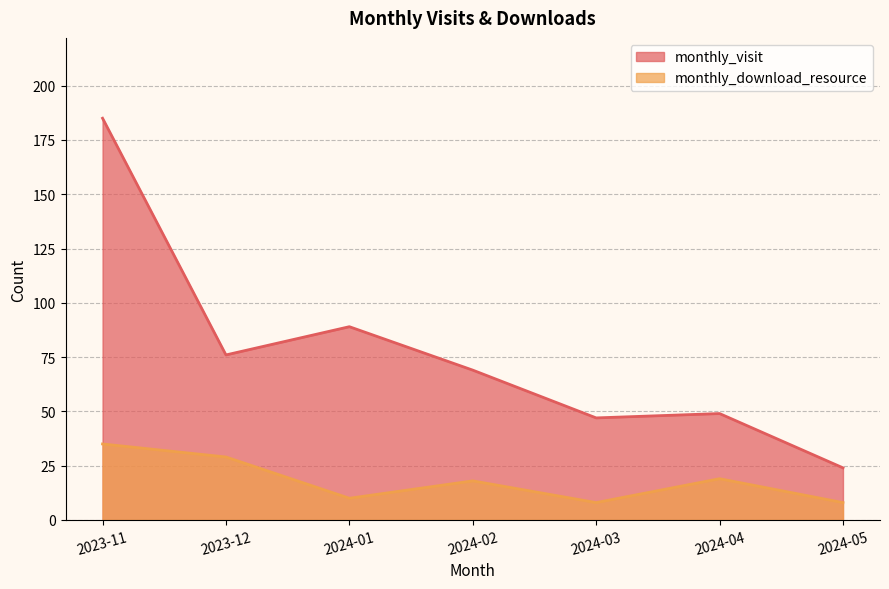

List the series in order of their overall mean, lowest first.

monthly_download_resource, monthly_visit